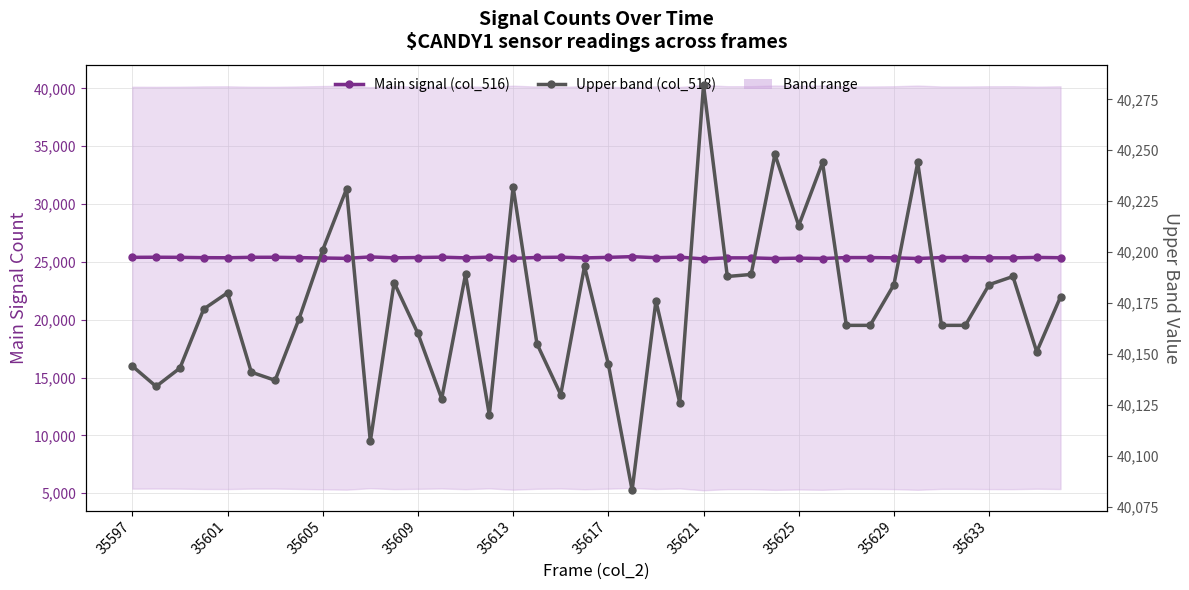

What value does the Main signal (col_516) series have at 21, to the nearest 5?

25450